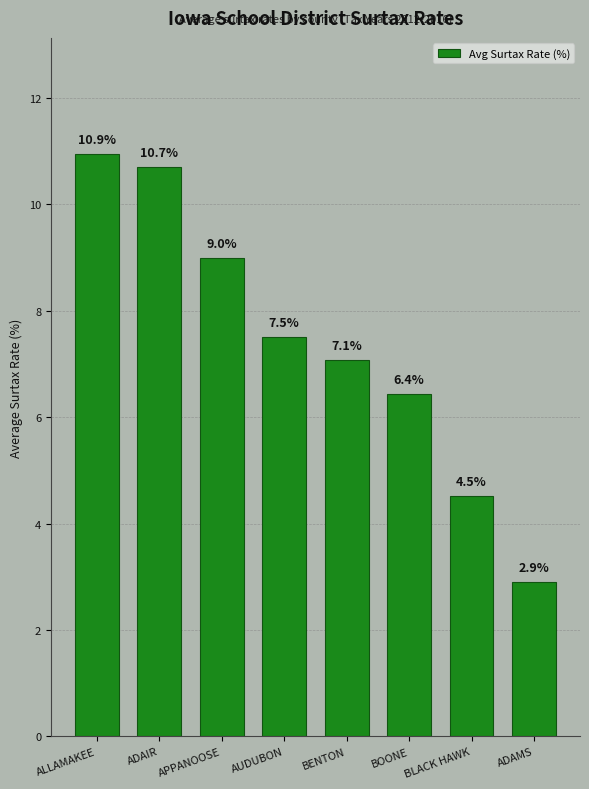

List the labels in order of value, largest first.

ALLAMAKEE, ADAIR, APPANOOSE, AUDUBON, BENTON, BOONE, BLACK HAWK, ADAMS